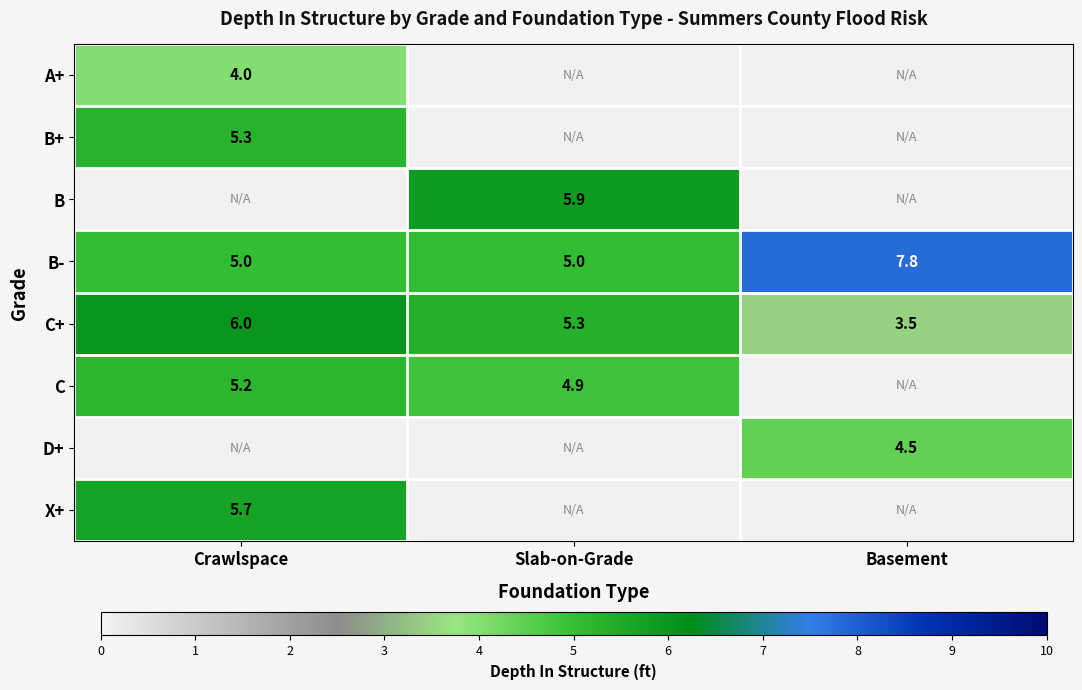

What is the approximate value of C+ at Crawlspace?

6.0